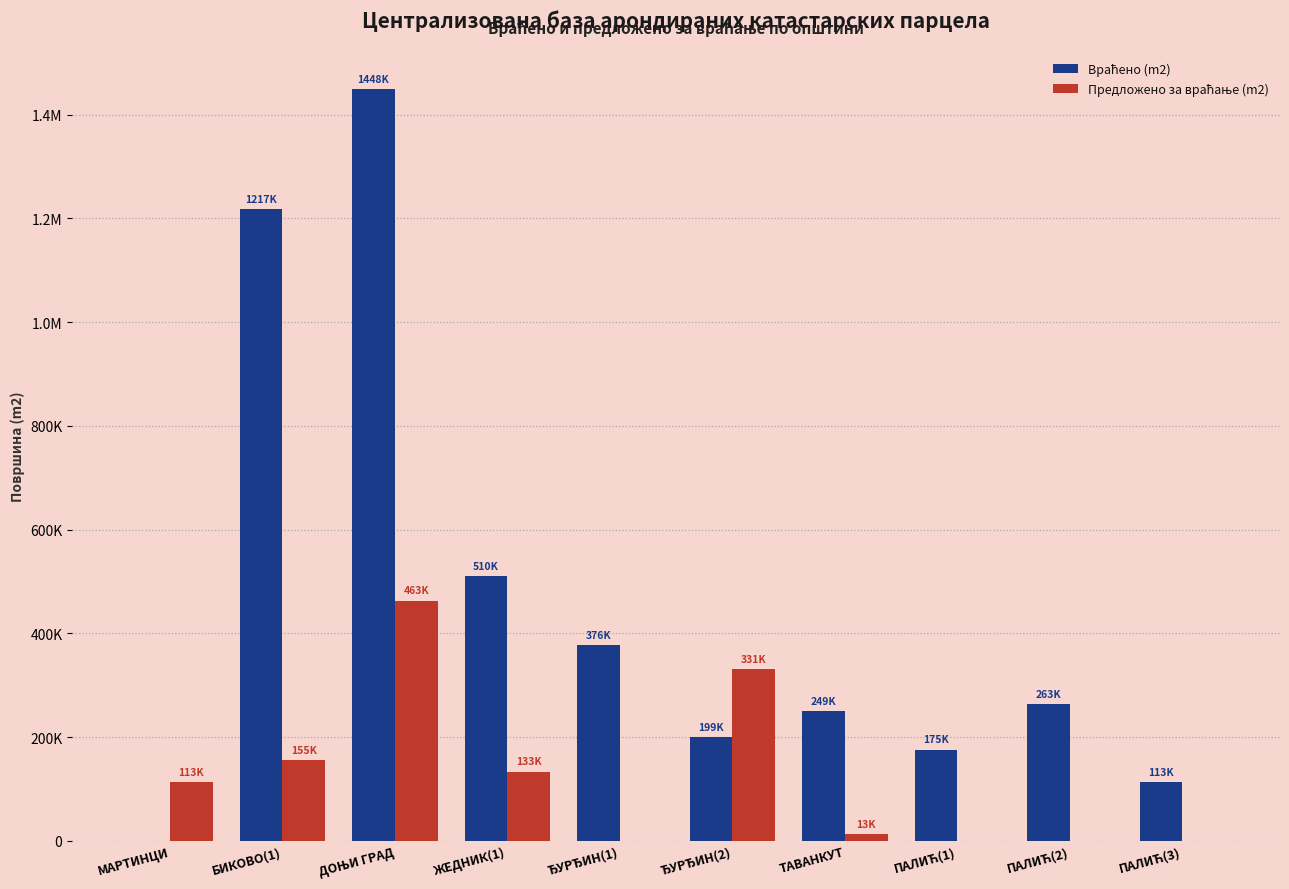

Is the value of Враћено (m2) at ЖЕДНИК(1) greater than the value of Предложено за враћање (m2) at ЖЕДНИК(1)?

Yes